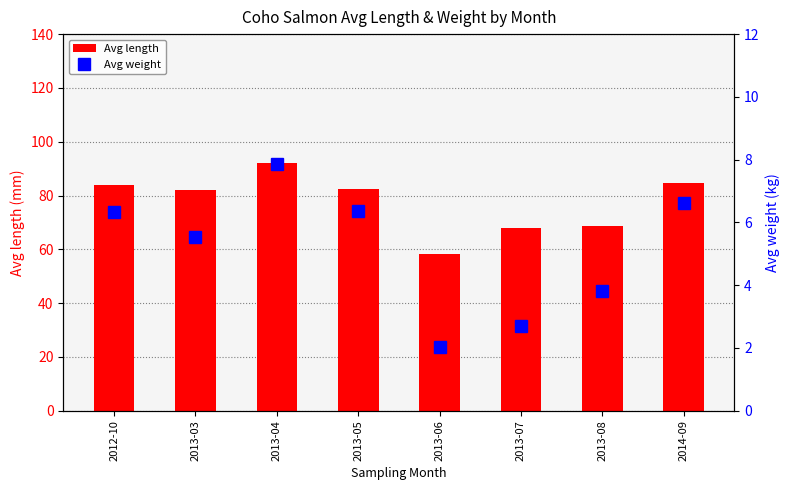

Reading left to right, extract all data points from this chart.

Avg length: 84.0	82.0	92.0	82.3	58.3	68.0	68.6	84.7
Avg weight: 6.3	5.5	7.9	6.4	2.0	2.7	3.8	6.6